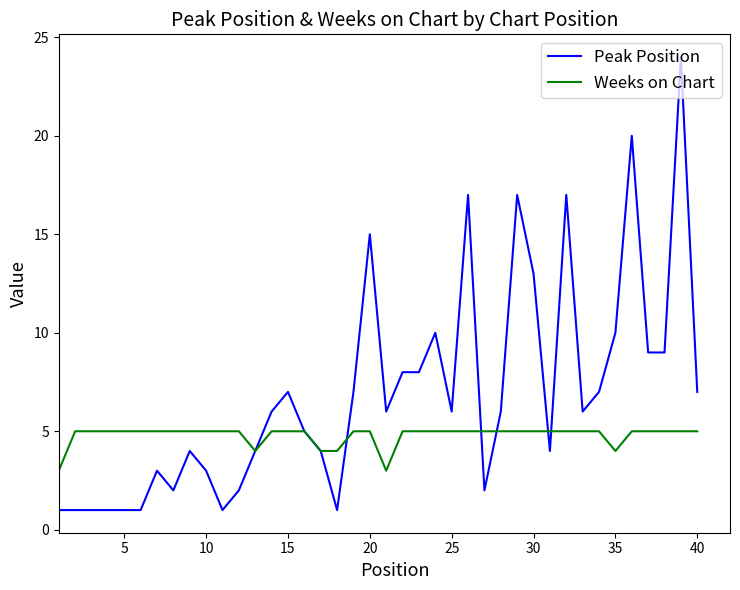

Which series has the largest total across all categories?

Peak Position